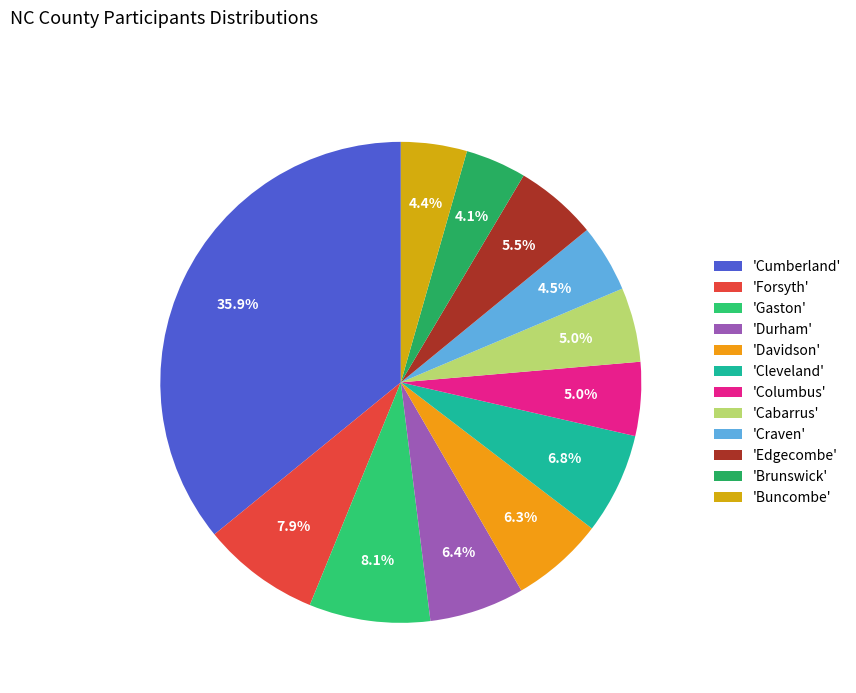

Count the number of slices in the pie.

12